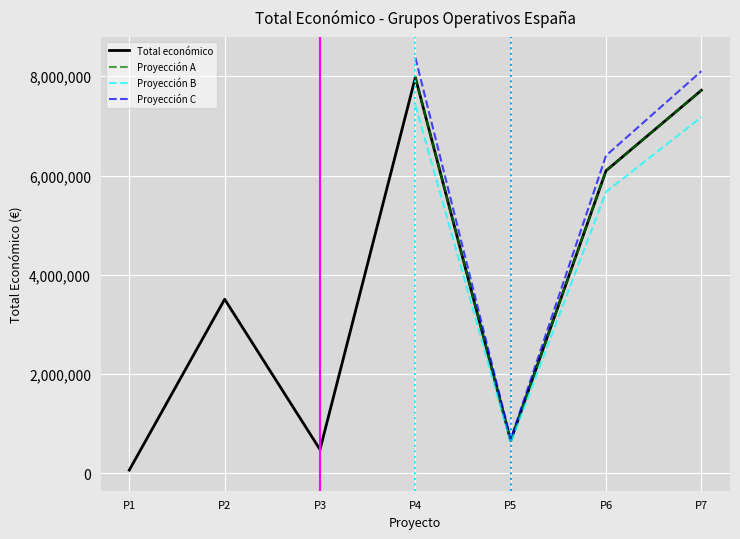

The value of Total económico at P6 is 8493735. True or false?

False